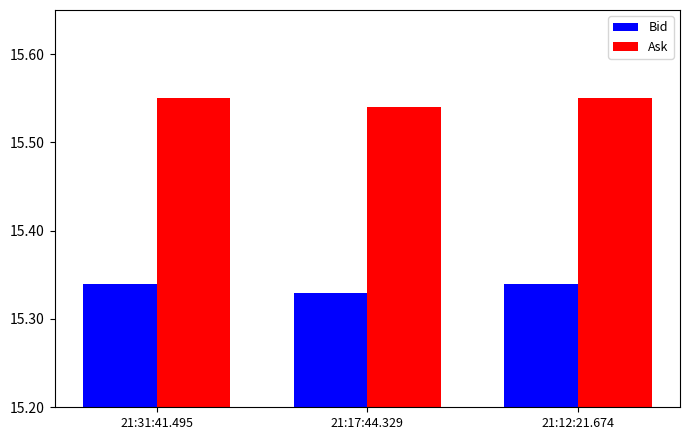

Where is Ask nearest to the value 15?

21:17:44.329